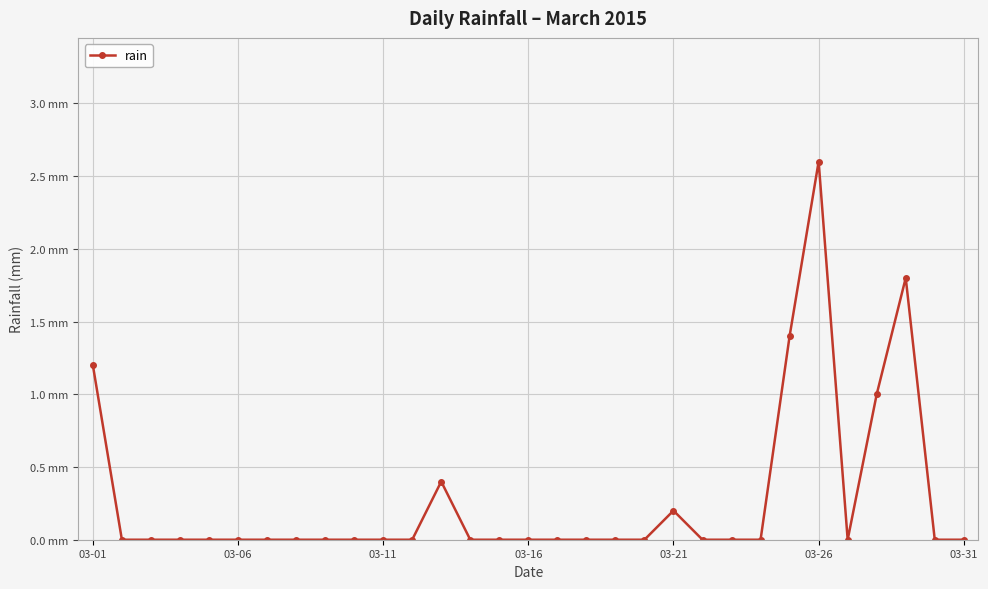

How many interior local peaks (higher than both neighbors) does the data have?

4